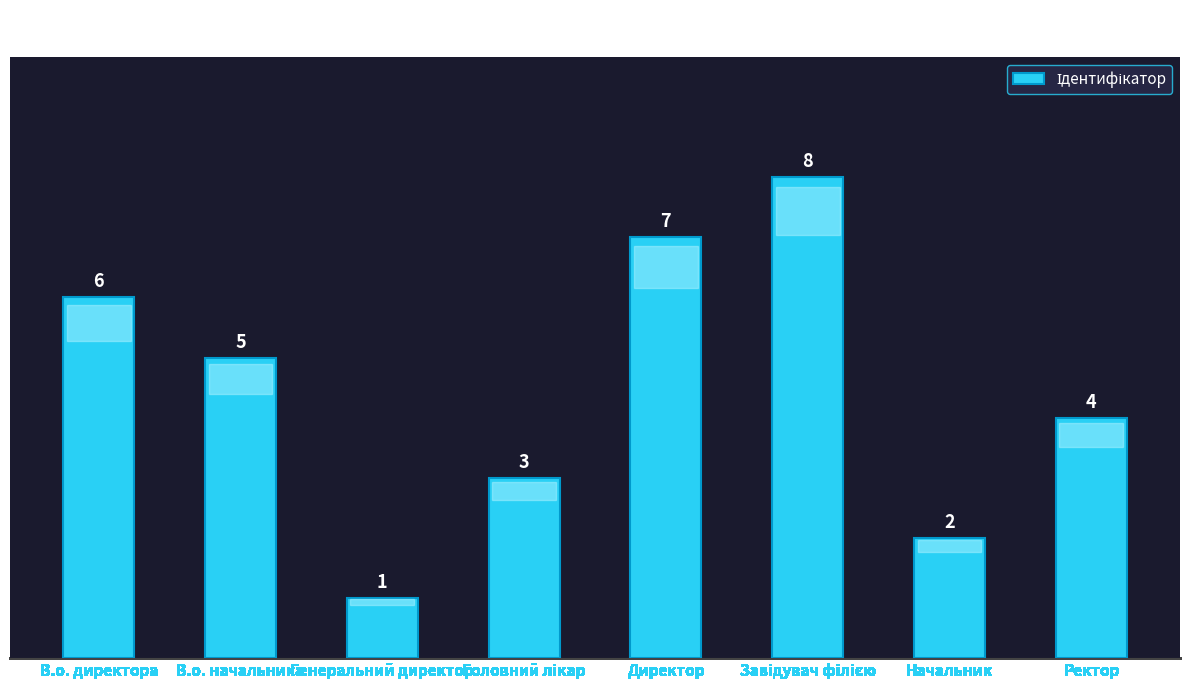

How many data points are less than 5?

4